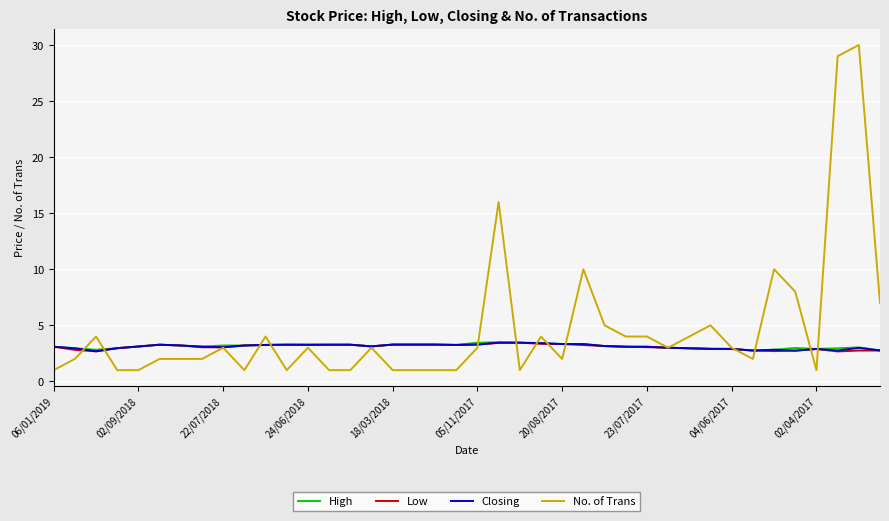

Which series has the largest total across all categories?

No. of Trans